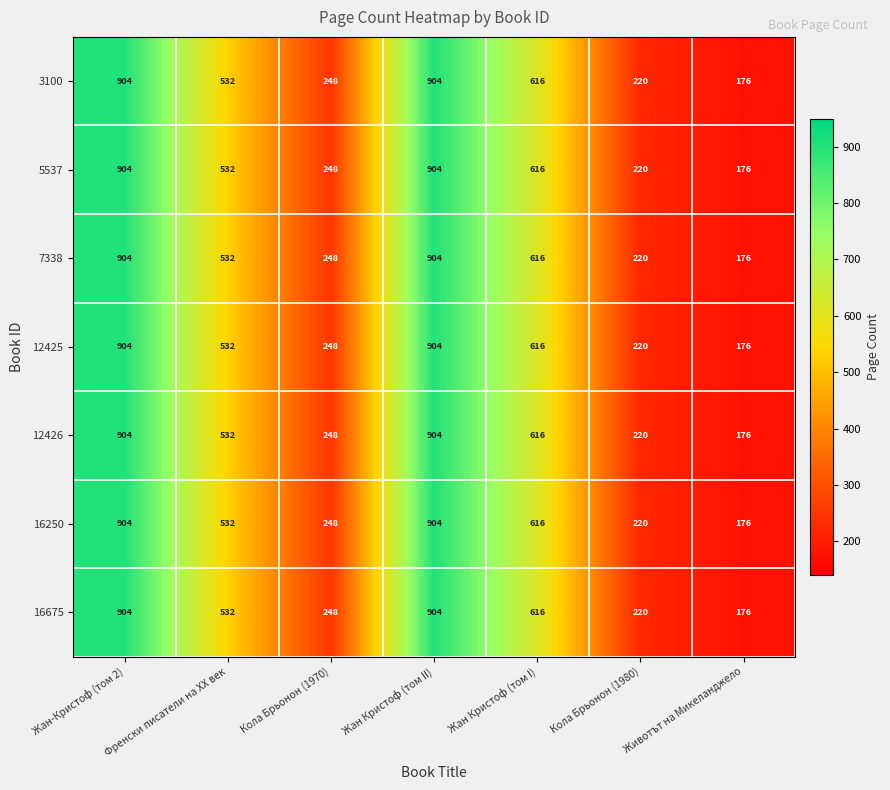

What is the minimum value shown in the chart?

176